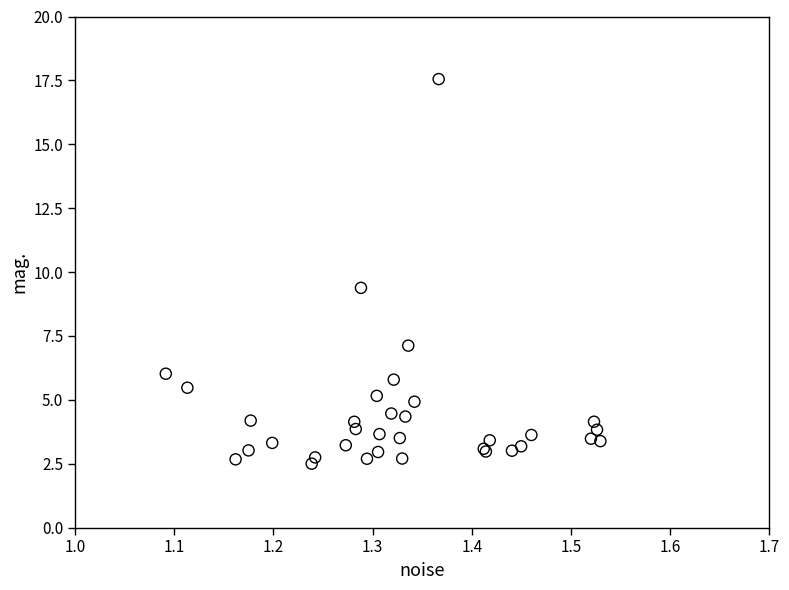

What Y value in the scatter plot is closest to 10?

9.4